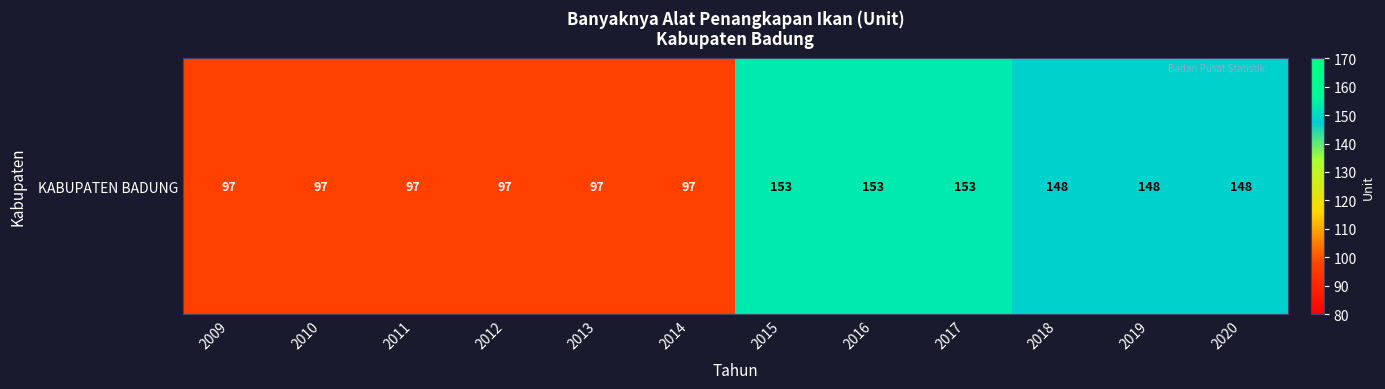

Rank the categories by value from highest to lowest.

2015, 2016, 2017, 2018, 2019, 2020, 2009, 2010, 2011, 2012, 2013, 2014